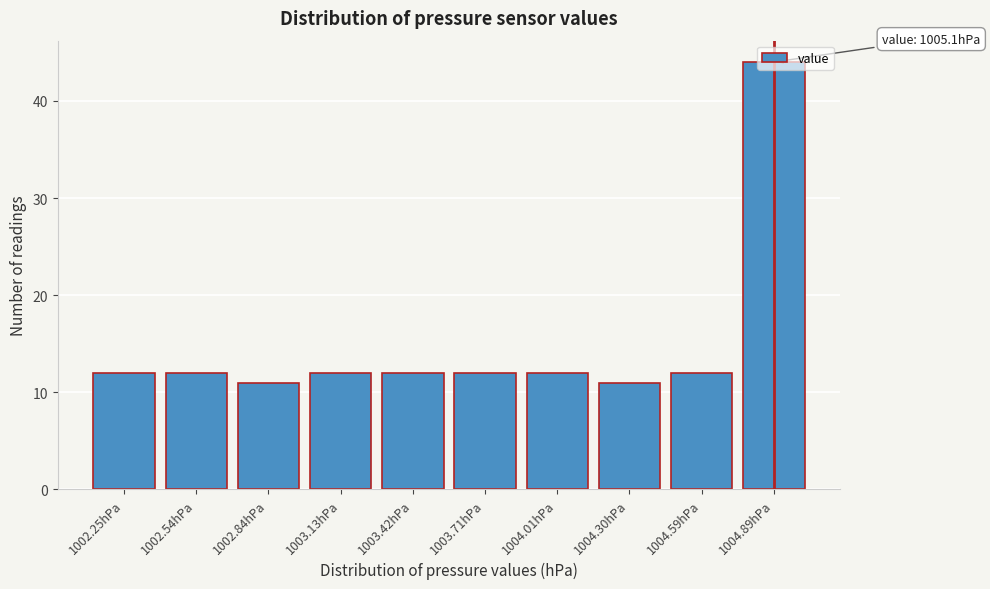

What is the greatest value displayed?

44